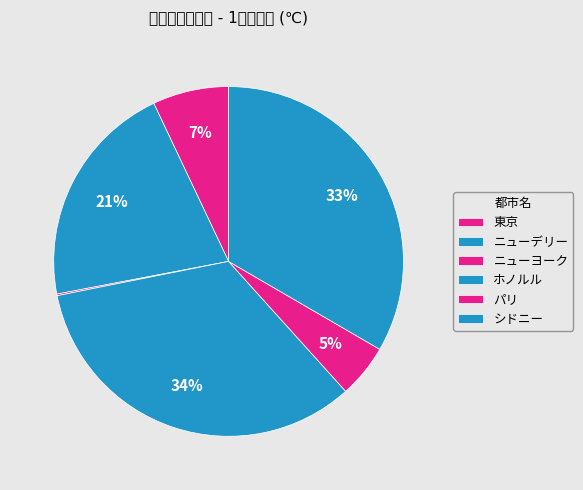

To the nearest percent, what is the average slice percentage?

17%